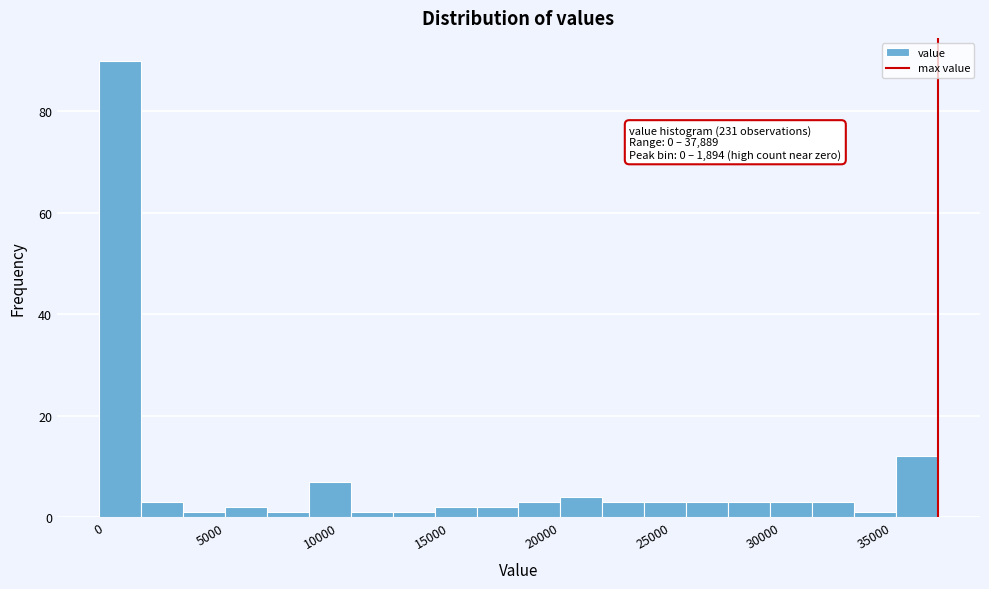

Read against the x-axis, roughly where is the centre of the tallest bar?

1000